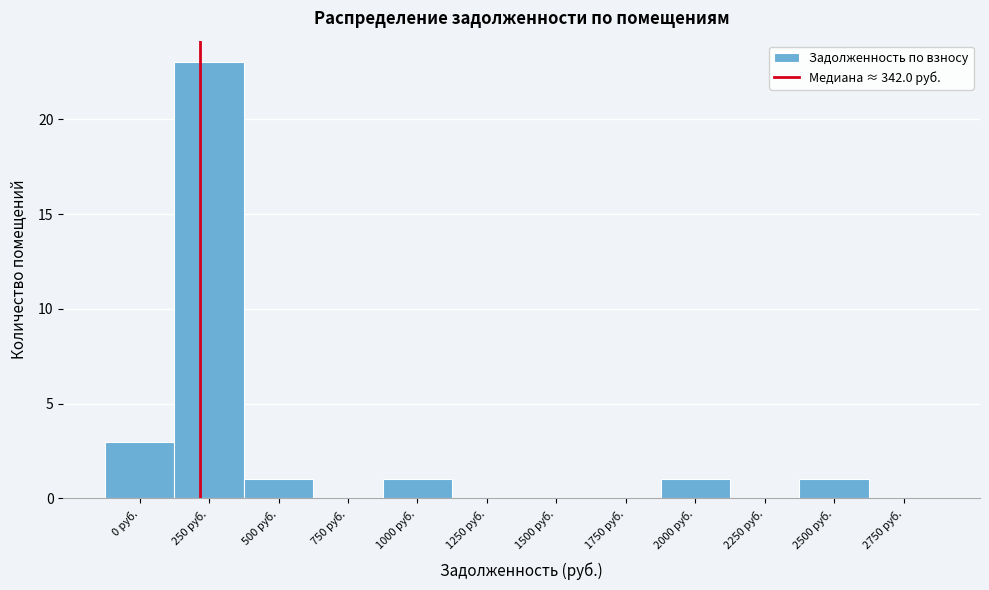

Reading left to right, what are all the values shown in this chart?

0 руб.=3	250 руб.=23	500 руб.=1	750 руб.=0	1000 руб.=1	1250 руб.=0	1500 руб.=0	1750 руб.=0	2000 руб.=1	2250 руб.=0	2500 руб.=1	2750 руб.=0